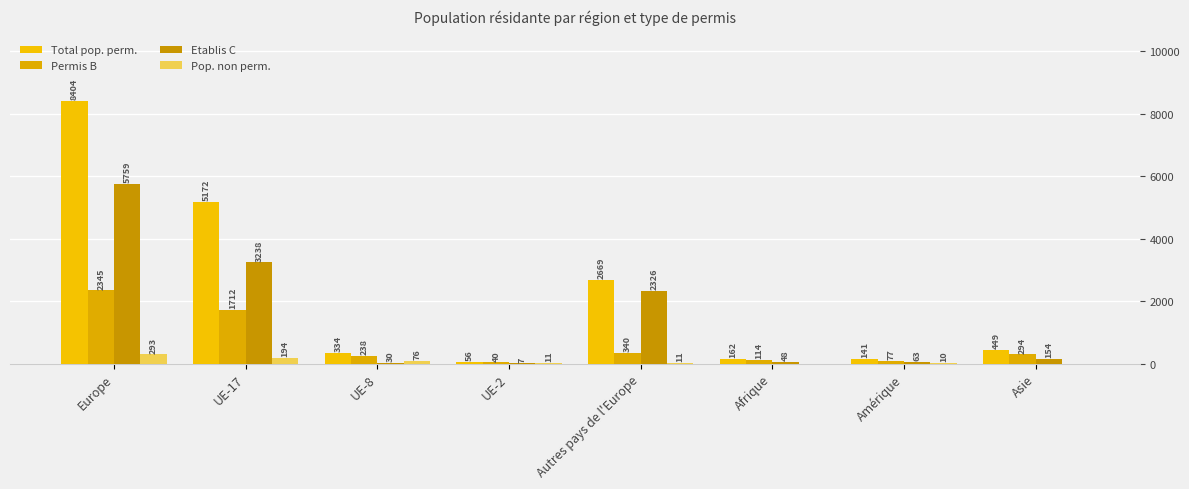

At Autres pays de l'Europe, list the series in order from largest to smallest.

Total pop. perm., Etablis C, Permis B, Pop. non perm.